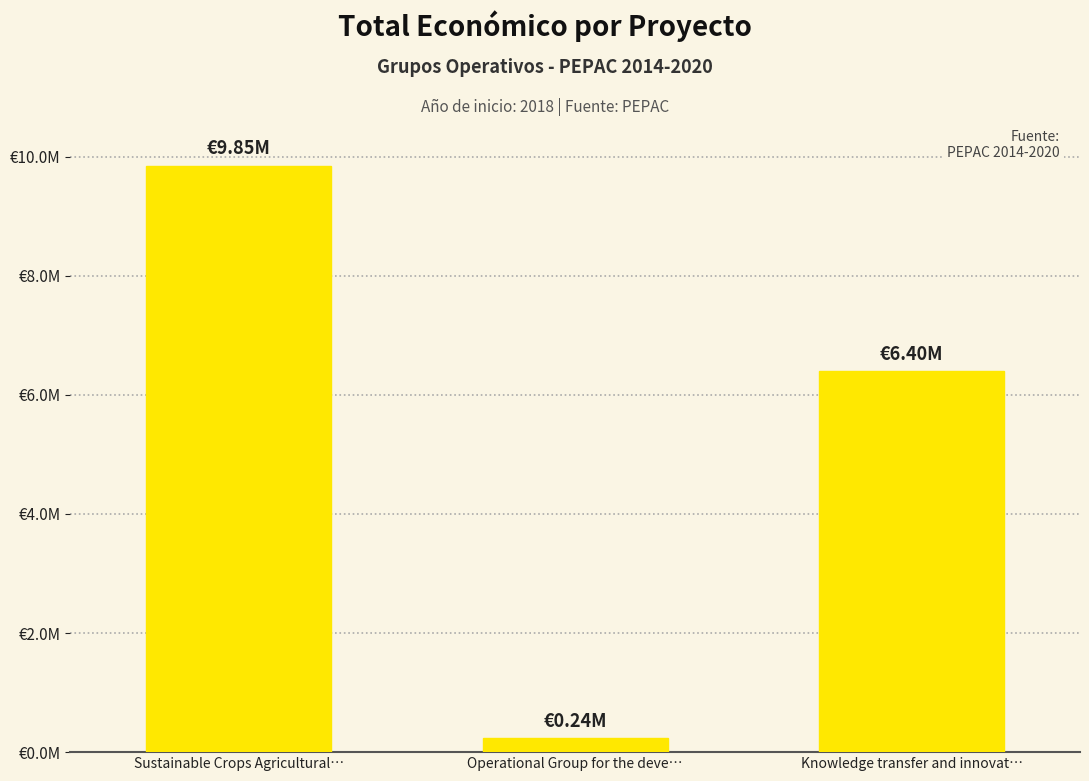

What is the change in value from Sustainable Crops Agricultural… to Knowledge transfer and innovat…?

-3446657